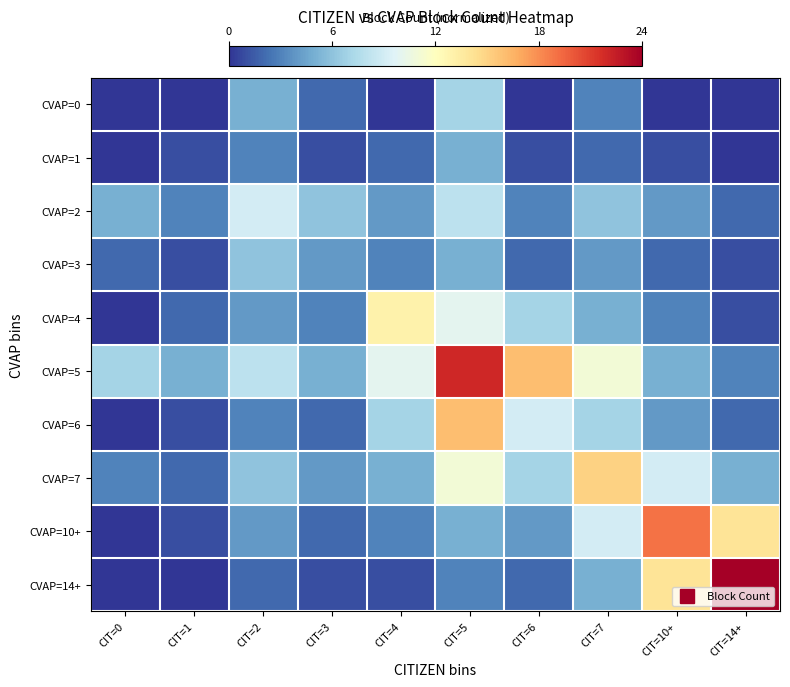

Reading left to right, list all the values displayed in this chart.

CVAP=0: CIT=0=0.0	CIT=1=0.0	CIT=2=0.2	CIT=3=0.1	CIT=4=0.0	CIT=5=0.3	CIT=6=0.0	CIT=7=0.1	CIT=10+=0.0	CIT=14+=0.0
CVAP=1: CIT=0=0.0	CIT=1=0.0	CIT=2=0.1	CIT=3=0.0	CIT=4=0.1	CIT=5=0.2	CIT=6=0.0	CIT=7=0.1	CIT=10+=0.0	CIT=14+=0.0
CVAP=2: CIT=0=0.2	CIT=1=0.1	CIT=2=0.4	CIT=3=0.2	CIT=4=0.2	CIT=5=0.3	CIT=6=0.1	CIT=7=0.2	CIT=10+=0.2	CIT=14+=0.1
CVAP=3: CIT=0=0.1	CIT=1=0.0	CIT=2=0.2	CIT=3=0.2	CIT=4=0.1	CIT=5=0.2	CIT=6=0.1	CIT=7=0.2	CIT=10+=0.1	CIT=14+=0.0
CVAP=4: CIT=0=0.0	CIT=1=0.1	CIT=2=0.2	CIT=3=0.1	CIT=4=0.5	CIT=5=0.4	CIT=6=0.3	CIT=7=0.2	CIT=10+=0.1	CIT=14+=0.0
CVAP=5: CIT=0=0.3	CIT=1=0.2	CIT=2=0.3	CIT=3=0.2	CIT=4=0.4	CIT=5=0.9	CIT=6=0.7	CIT=7=0.5	CIT=10+=0.2	CIT=14+=0.1
CVAP=6: CIT=0=0.0	CIT=1=0.0	CIT=2=0.1	CIT=3=0.1	CIT=4=0.3	CIT=5=0.7	CIT=6=0.4	CIT=7=0.3	CIT=10+=0.2	CIT=14+=0.1
CVAP=7: CIT=0=0.1	CIT=1=0.1	CIT=2=0.2	CIT=3=0.2	CIT=4=0.2	CIT=5=0.5	CIT=6=0.3	CIT=7=0.6	CIT=10+=0.4	CIT=14+=0.2
CVAP=10+: CIT=0=0.0	CIT=1=0.0	CIT=2=0.2	CIT=3=0.1	CIT=4=0.1	CIT=5=0.2	CIT=6=0.2	CIT=7=0.4	CIT=10+=0.8	CIT=14+=0.6
CVAP=14+: CIT=0=0.0	CIT=1=0.0	CIT=2=0.1	CIT=3=0.0	CIT=4=0.0	CIT=5=0.1	CIT=6=0.1	CIT=7=0.2	CIT=10+=0.6	CIT=14+=1.0